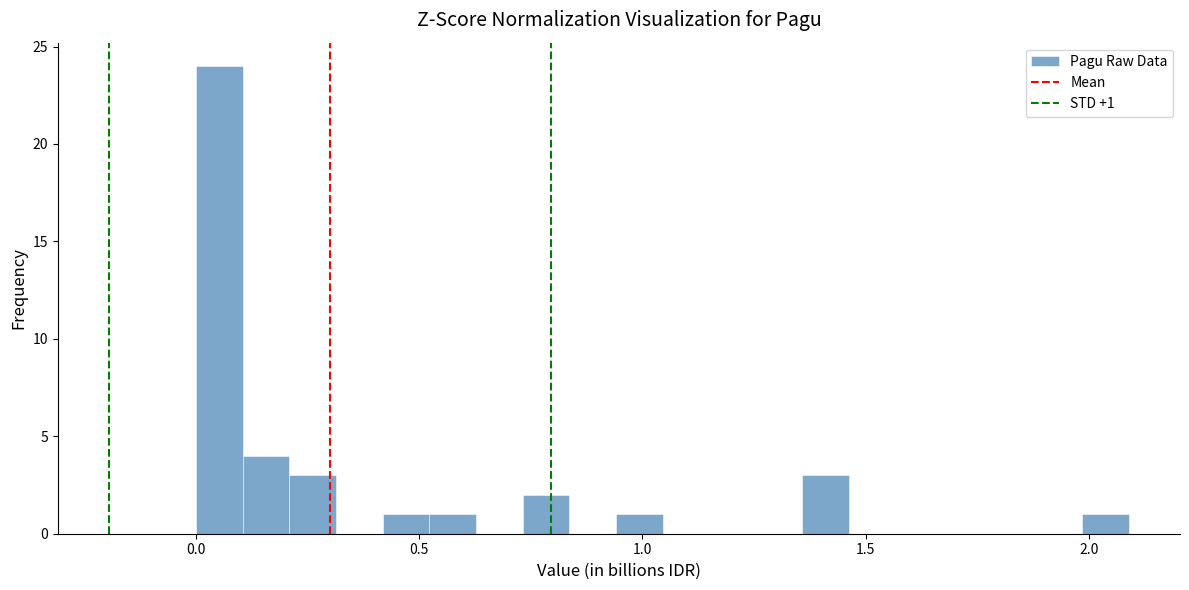

Around what value on the x-axis is the tallest bar? Give the approximate position of its centre, as read against the axis.

0.05